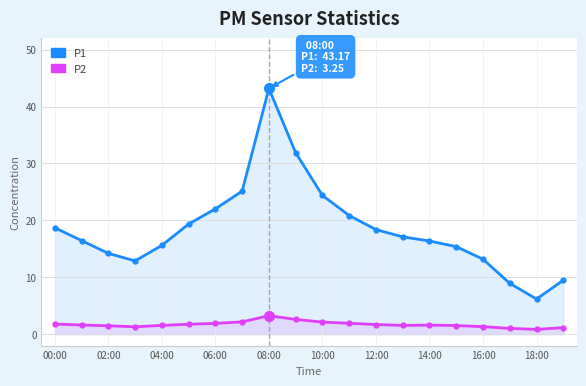

How many values in the P2 series exceed 1?

19